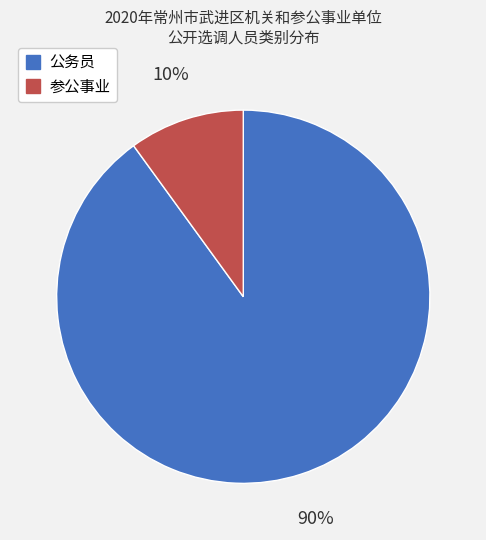

True or false: 参公事业 accounts for 17% of the total.

False